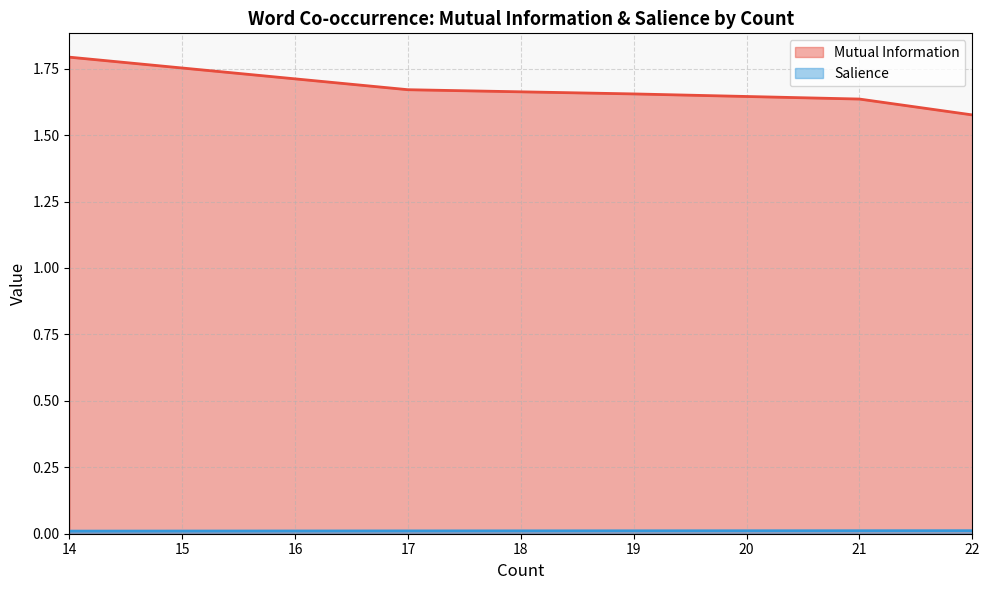

True or false: Salience and Mutual Information cross at least once.

False